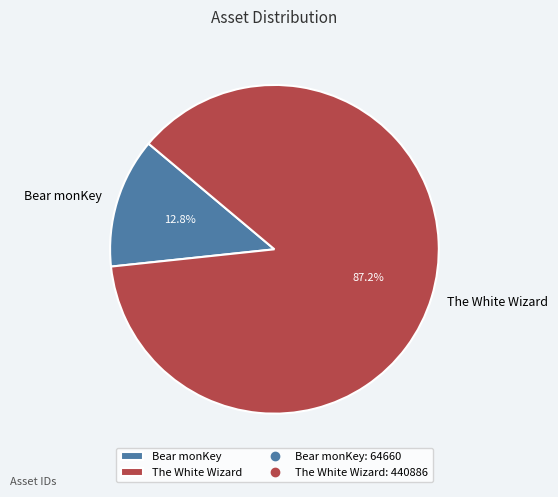

Which category has the biggest portion of the pie?

The White Wizard